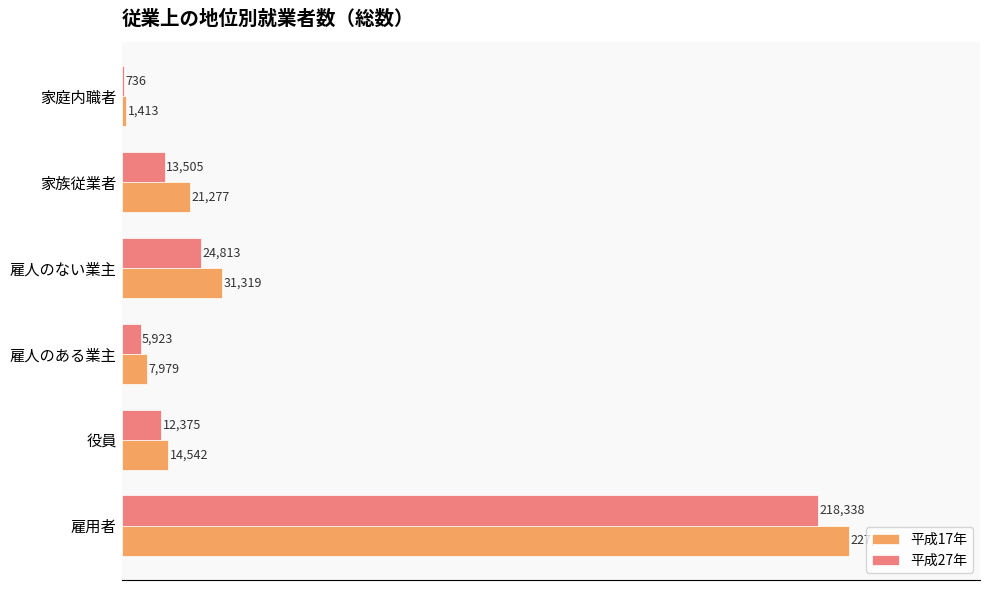

What is the highest value of the 平成27年 series?

218338